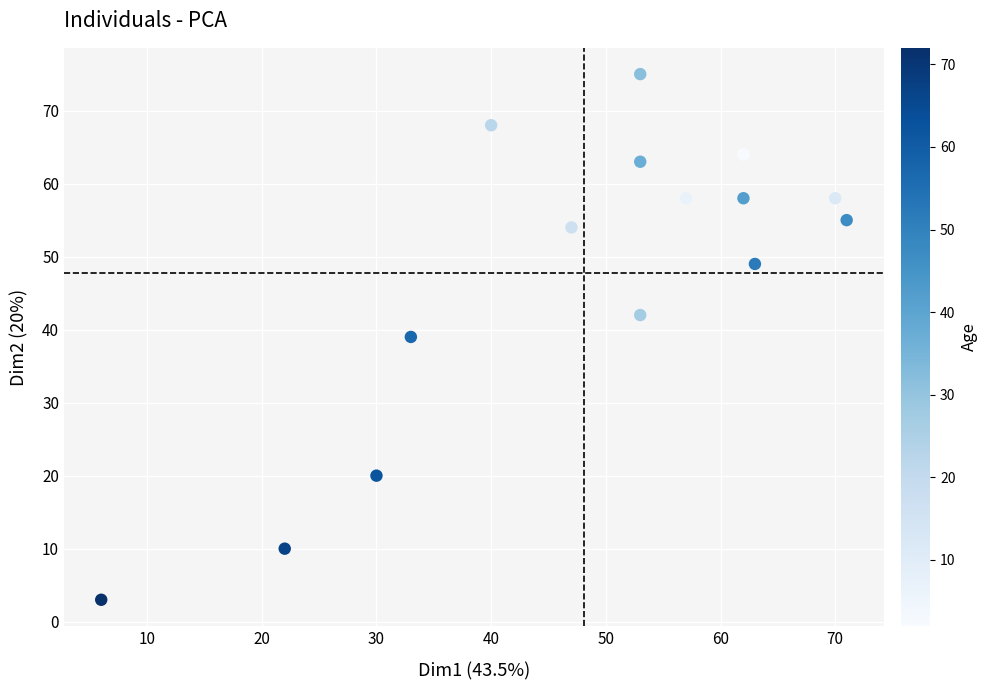

What is the range of Y values (max minus min)?

72